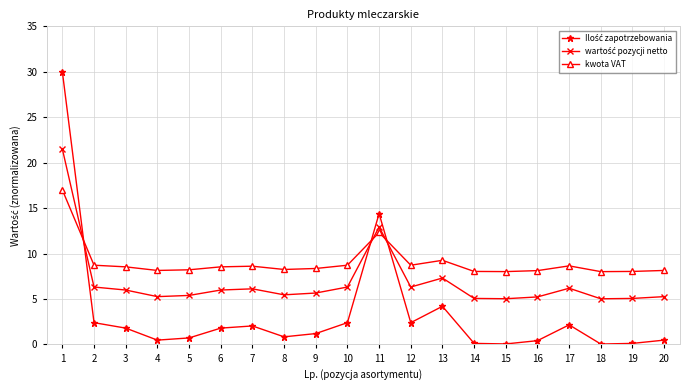

The value of kwota VAT at 11 is 12.3. True or false?

True